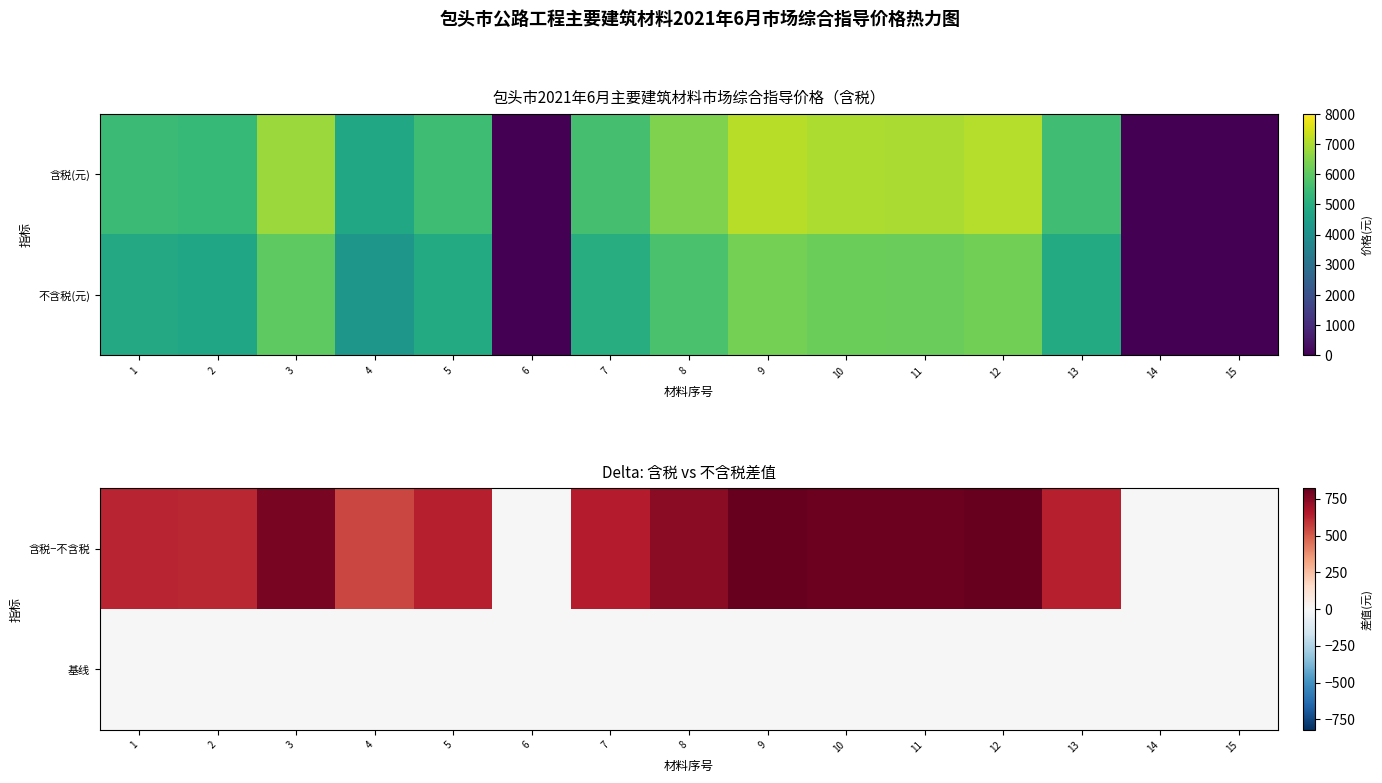

Reading left to right, what are all the values shown in this chart?

含税−不含税: 1=628.0	2=617.0	3=781.0	4=549.0	5=636.0	6=0.7	7=647.0	8=741.0	9=821.0	10=808.0	11=802.0	12=819.0	13=637.0	14=0.6	15=0.6
基线: 1=0.0	2=0.0	3=0.0	4=0.0	5=0.0	6=0.0	7=0.0	8=0.0	9=0.0	10=0.0	11=0.0	12=0.0	13=0.0	14=0.0	15=0.0